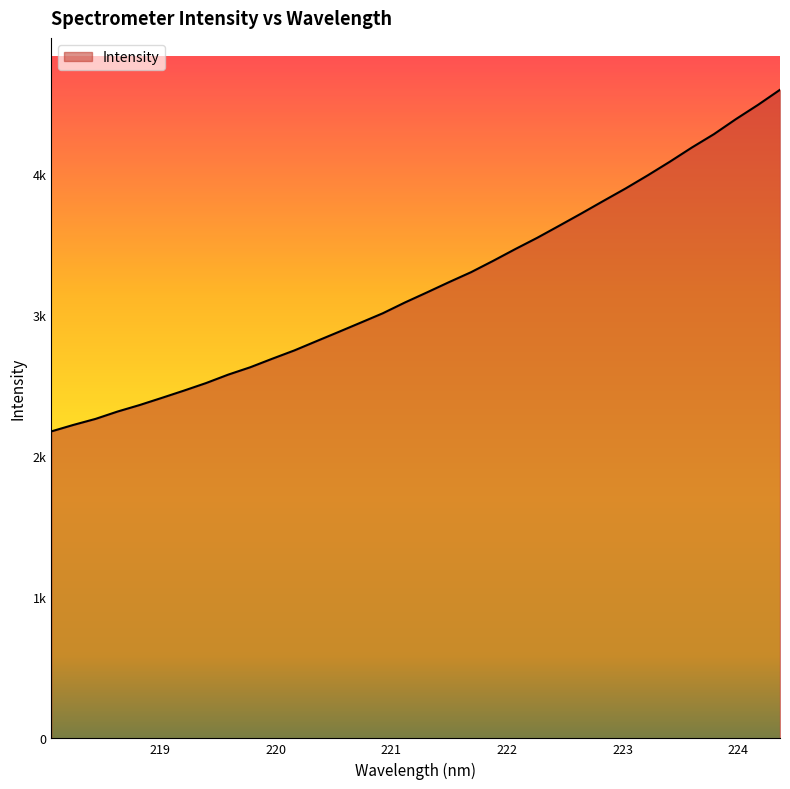

Does the chart have visible grid lines?

No